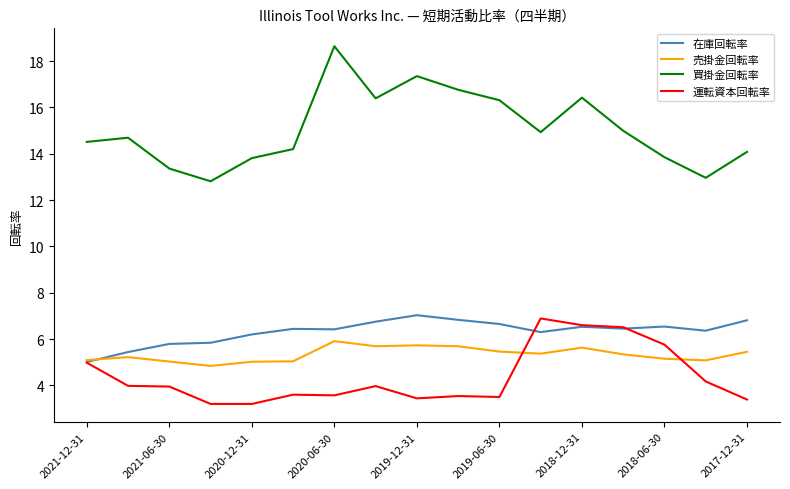

True or false: 買掛金回転率 and 運転資本回転率 intersect in this chart.

False